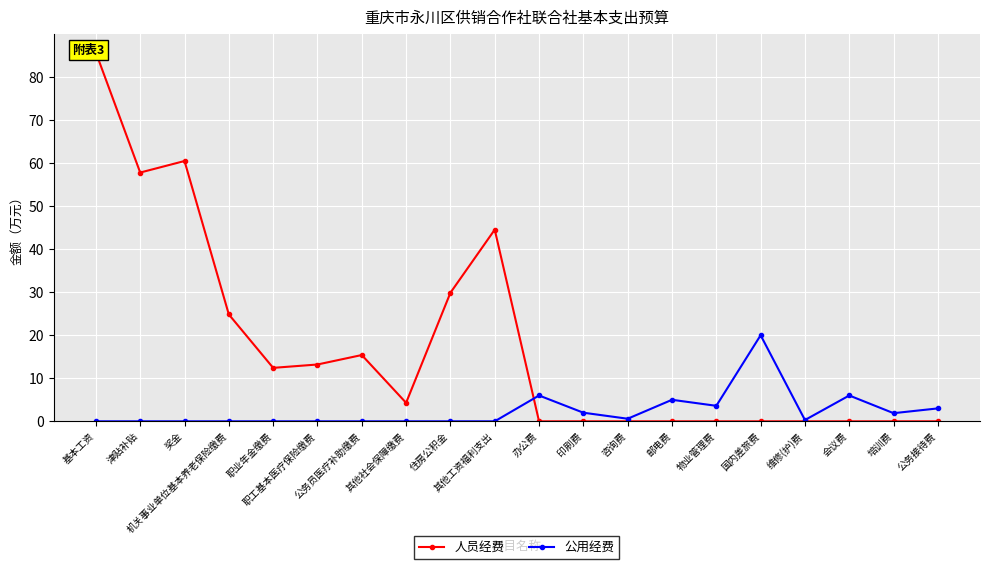

True or false: 人员经费 has a value of 0.0 at 邮电费.

True